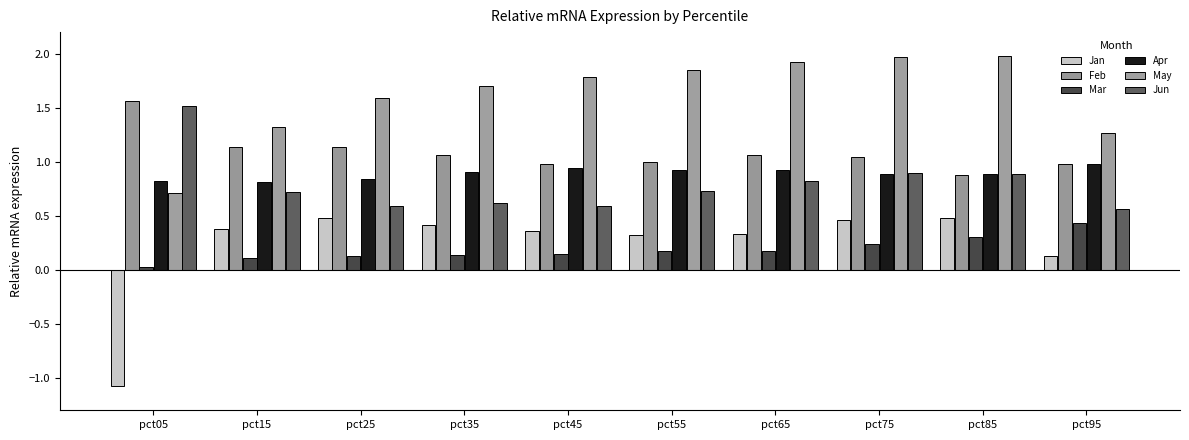

What is the sum of the Jan values at pct85 and pct95?

0.6